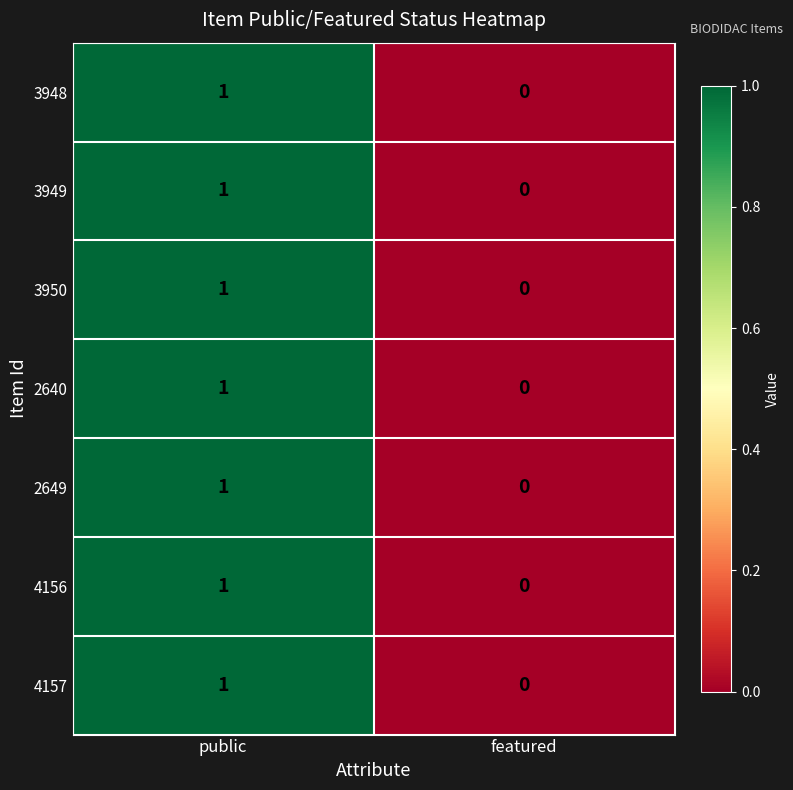

At which category is the sum across all series the highest?

public